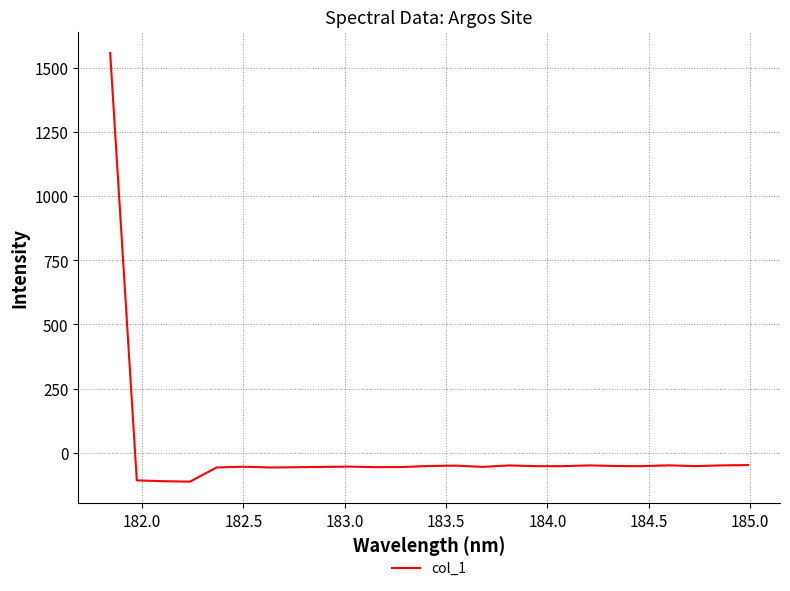

What is the difference between the maximum and minimum values?

1671.2